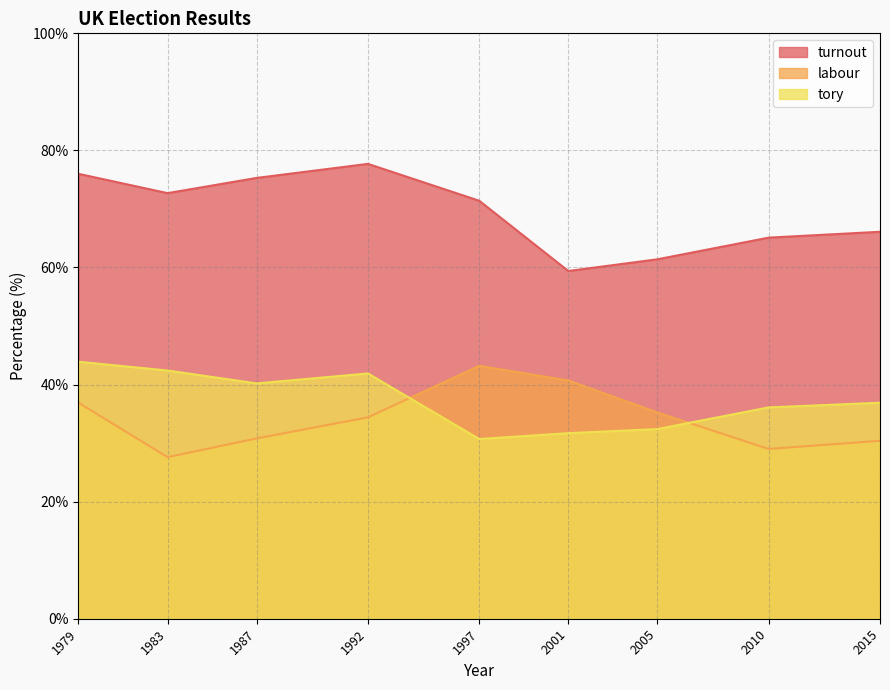

Where do labour and tory first cross each other?

1992 and 1997